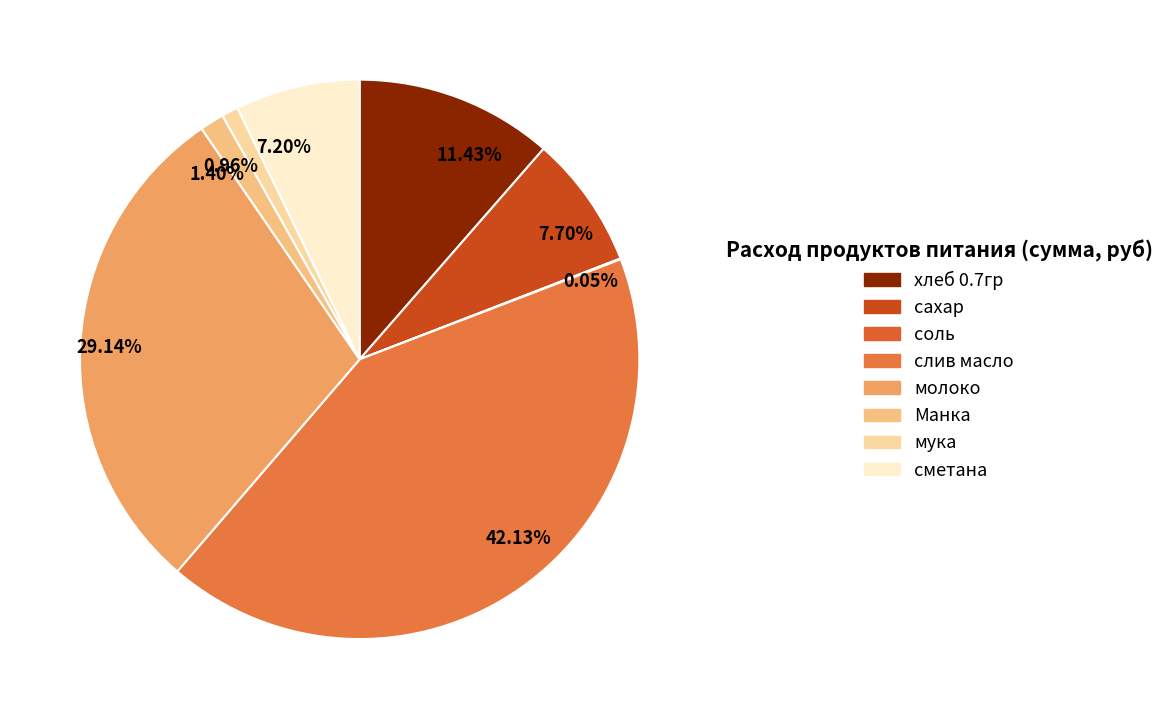

Rank the categories by value from lowest to highest.

соль, мука, Манка, сметана, сахар, хлеб 0.7гр, молоко, слив масло